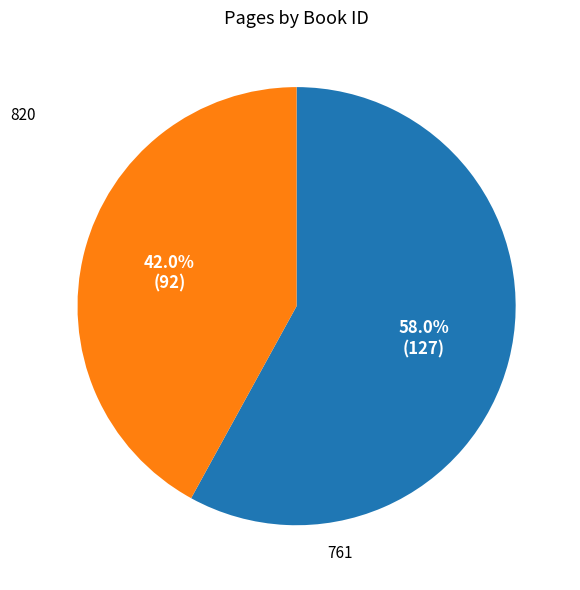

How many slices are in this pie chart?

2